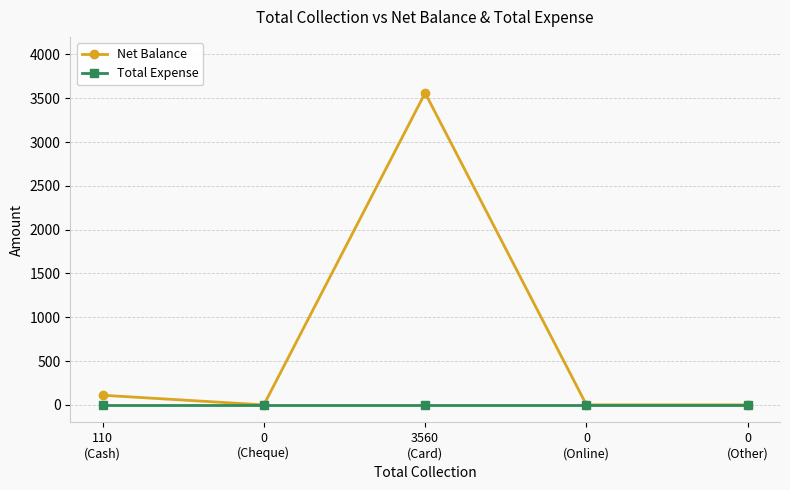

In Net Balance, how many points are higher than both neighbors (excluding endpoints)?

1